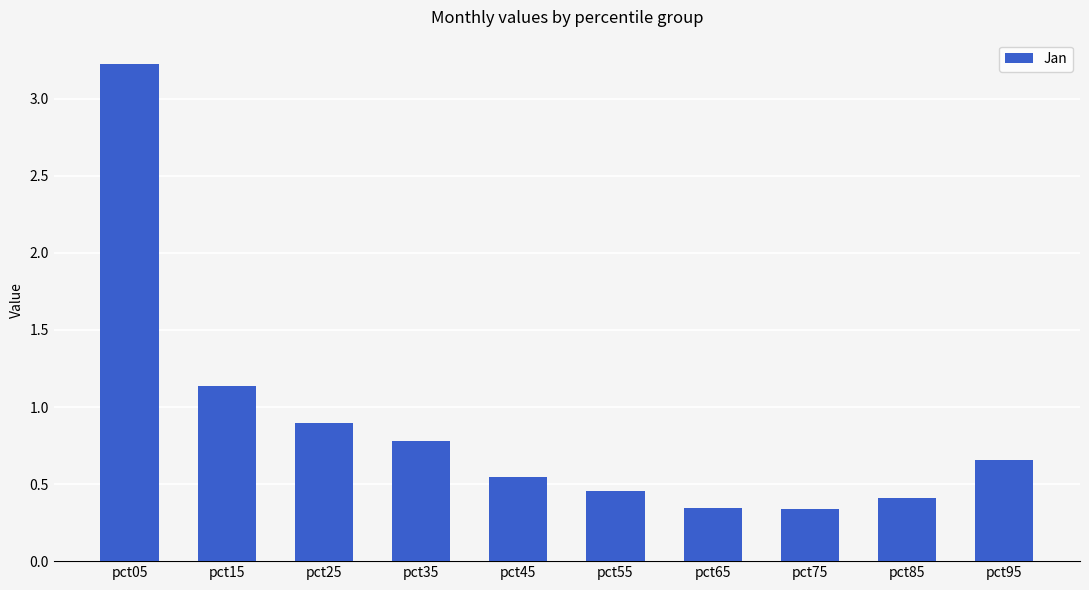

At which category does the chart reach its peak across all series?

pct05